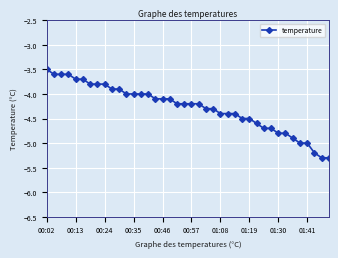

What is the sum of all values?

-171.1